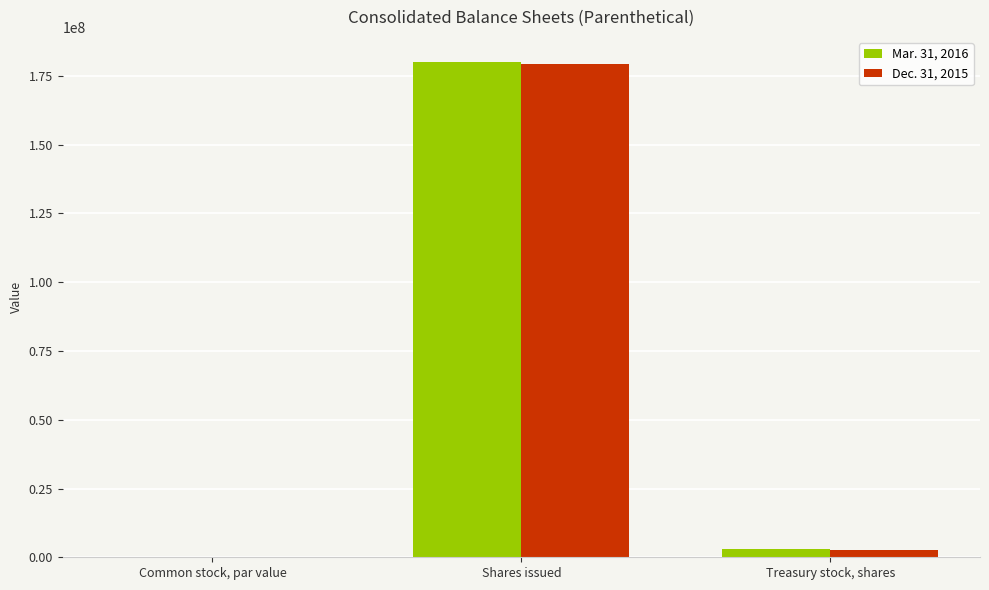

The value of Dec. 31, 2015 at Common stock, par value is 0.5. True or false?

True